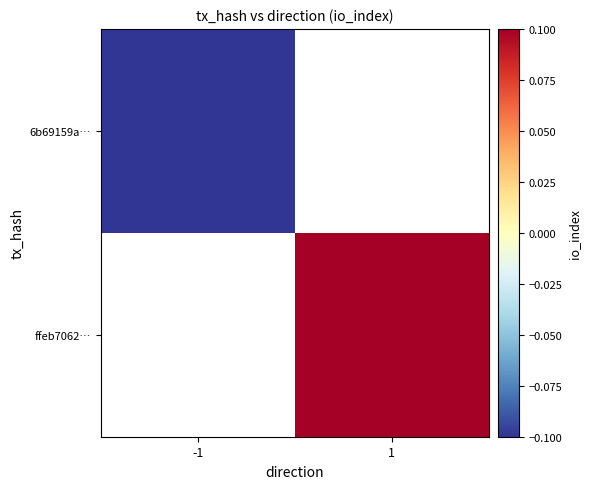

Which category has the lowest value in the 6b69159a… series?

-1